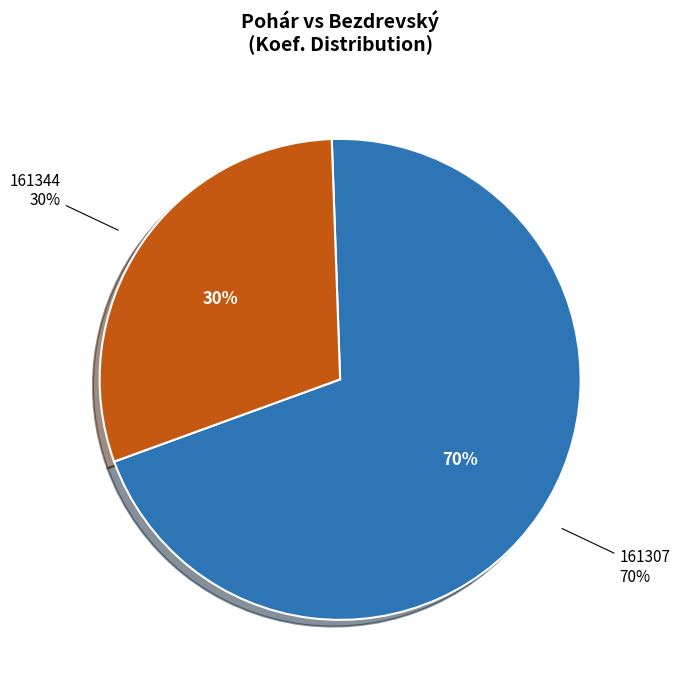

To the nearest percent, what is the average slice percentage?

50%